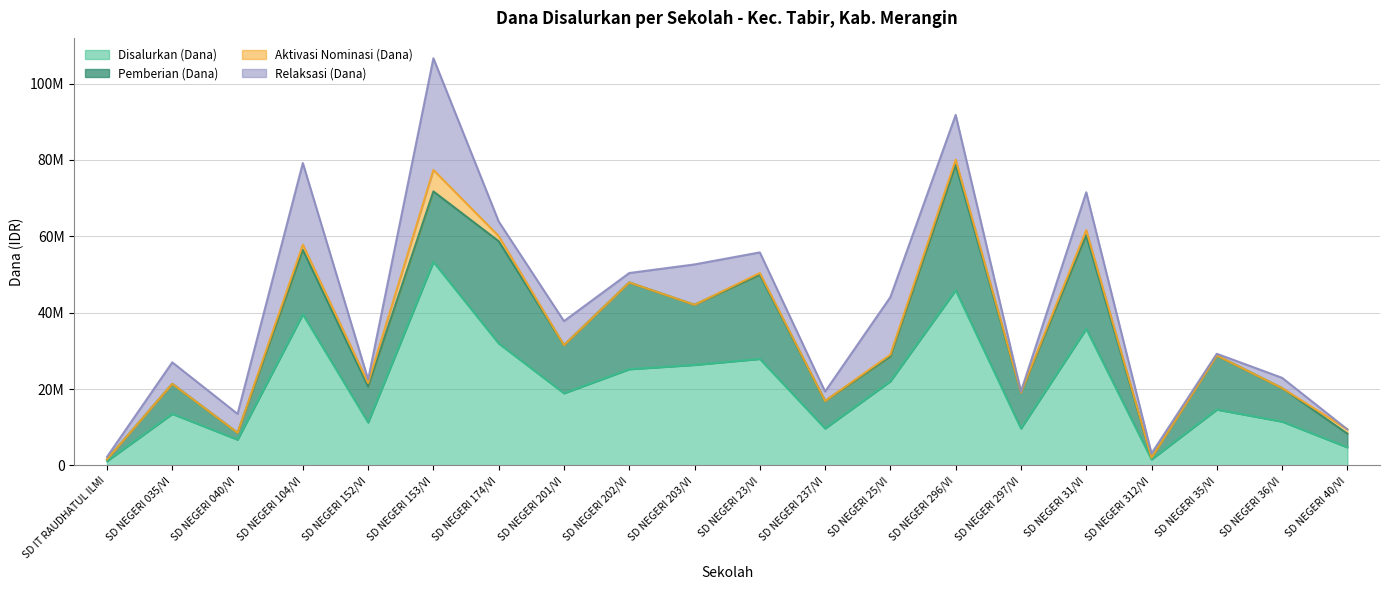

Rank the series at SD NEGERI 312/VI from highest to lowest value.

Disalurkan (Dana), Relaksasi (Dana), Pemberian (Dana), Aktivasi Nominasi (Dana)